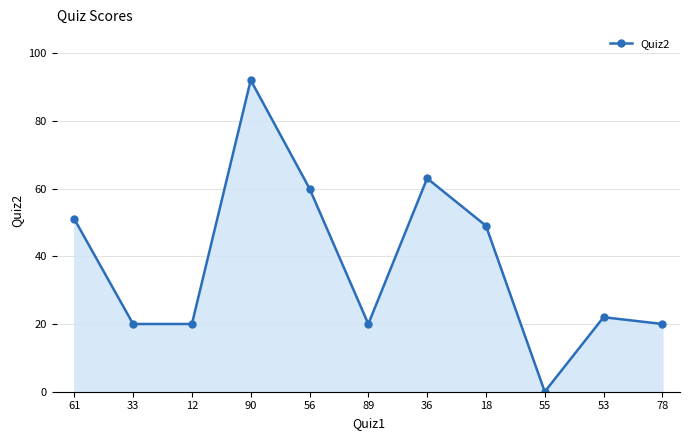

What is the difference between the second highest and second lowest values?

43